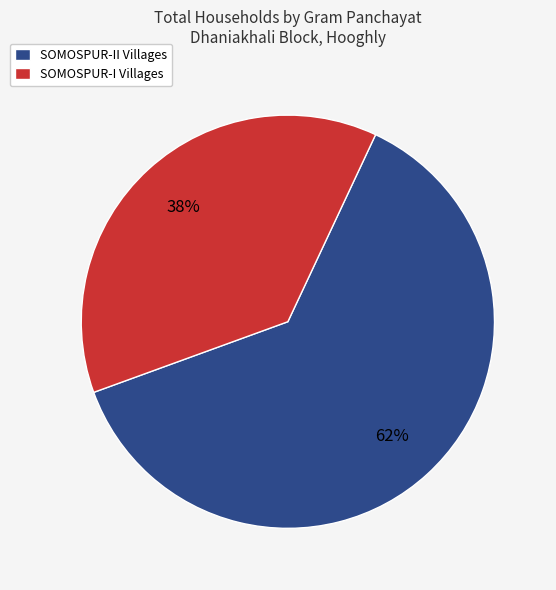

To the nearest percent, what portion does SOMOSPUR-I Villages represent?

38%